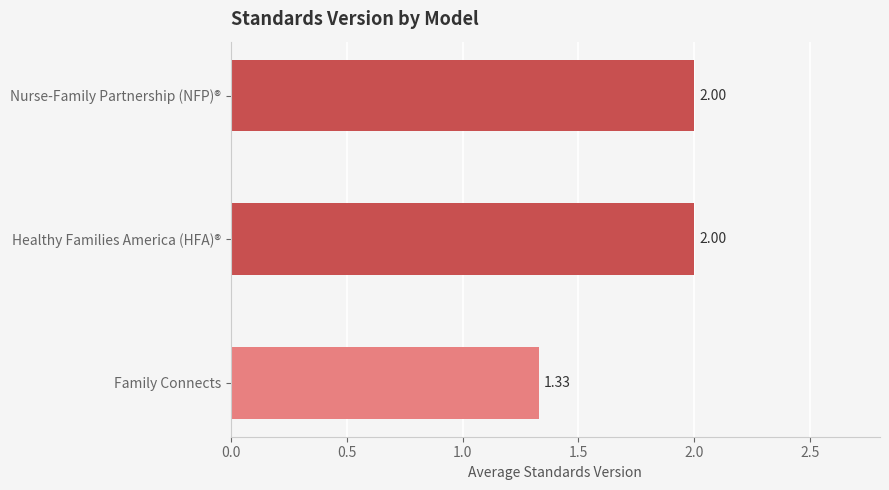

What is the change in value from Family Connects to Healthy Families America (HFA)®?

+0.7